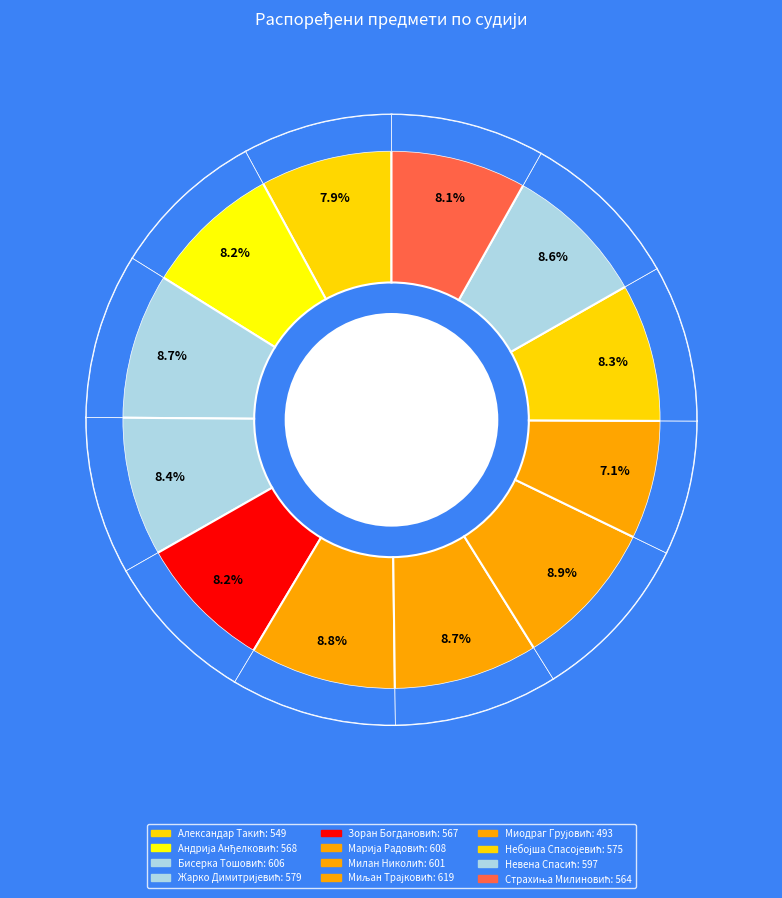

Count the number of slices in the pie.

12